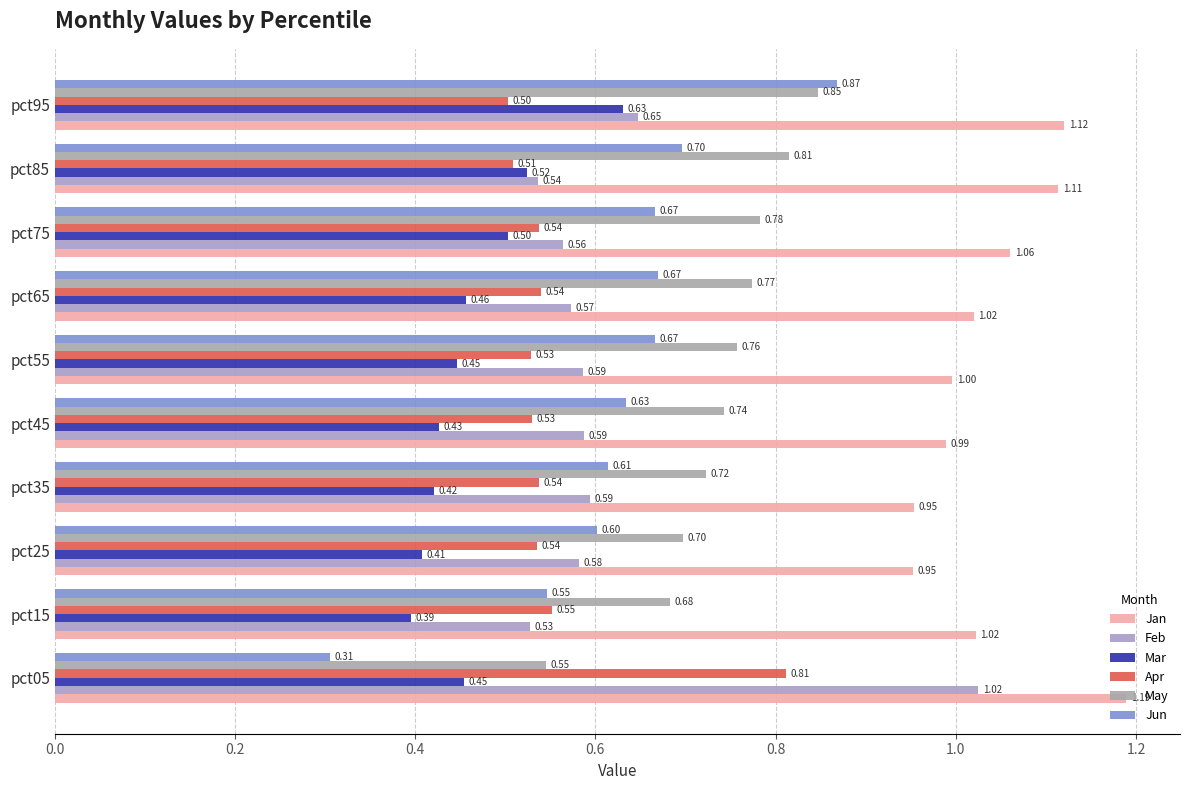

How many data points does each series have?

10